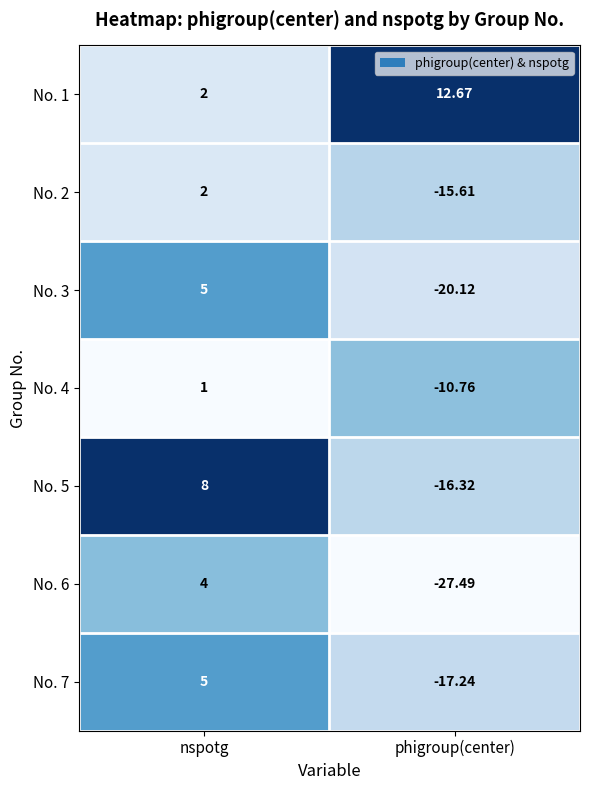

Which series has the largest range (max minus min)?

No. 6